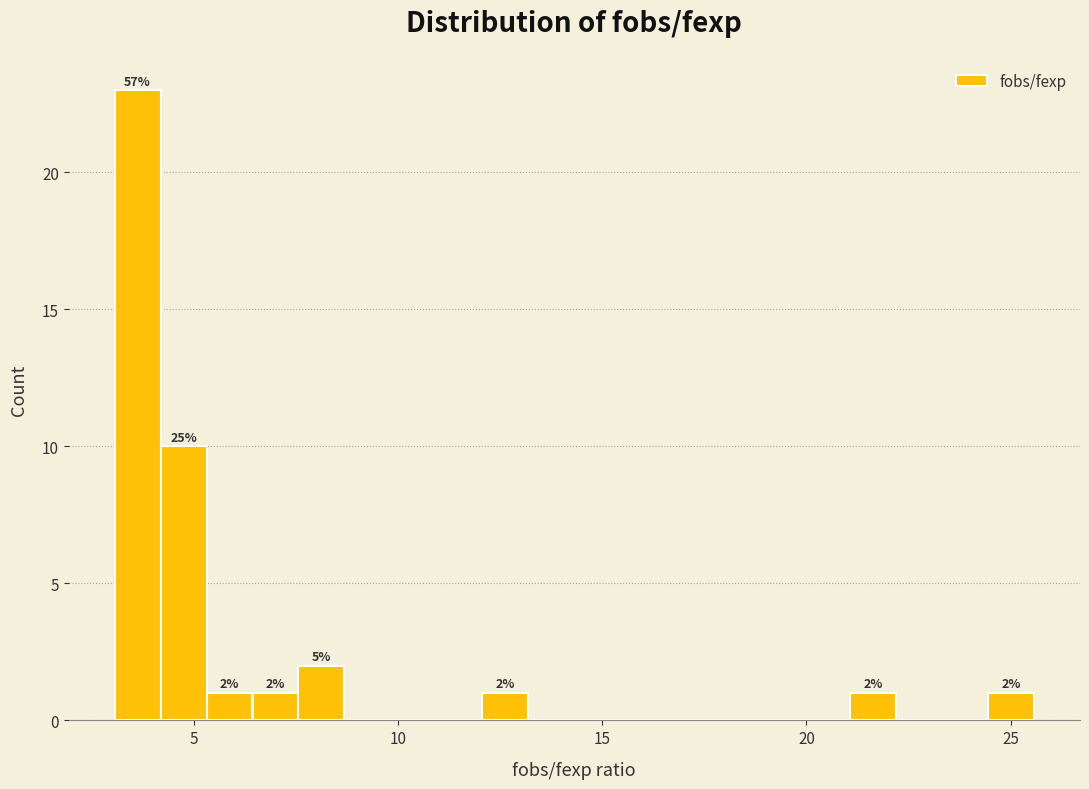

Read against the x-axis, roughly where is the centre of the tallest bar?

3.5